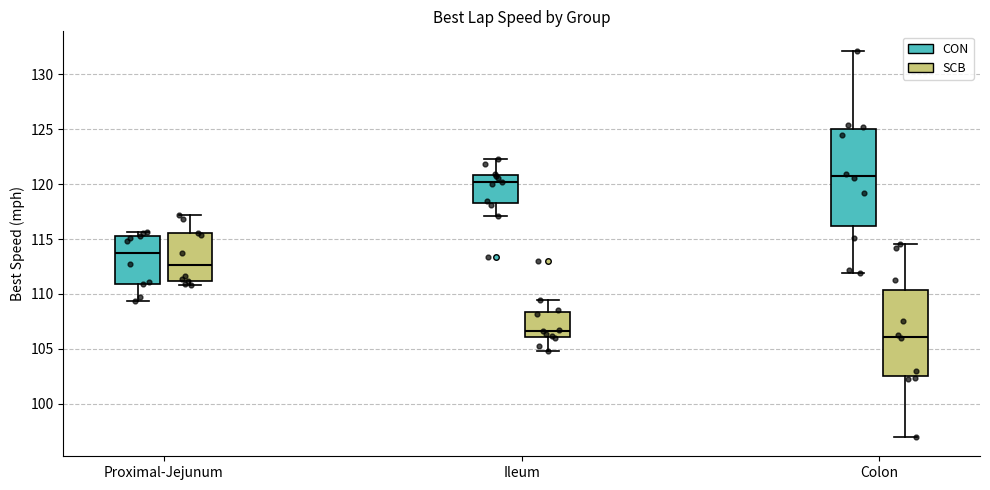

Which box's median line is the lowest?

Colon (SCB)